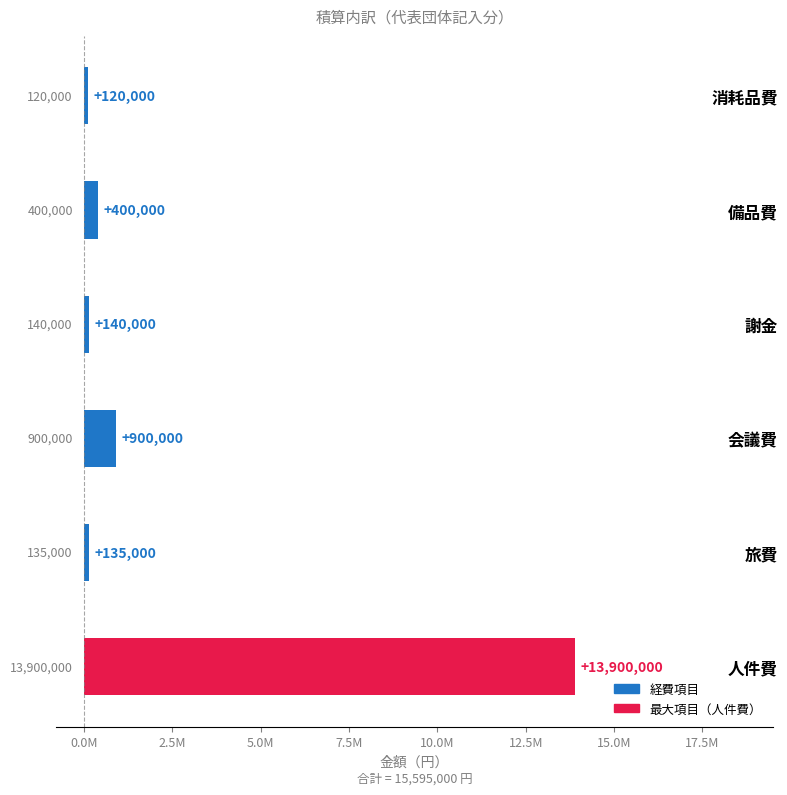

Are the bars horizontal?

Yes